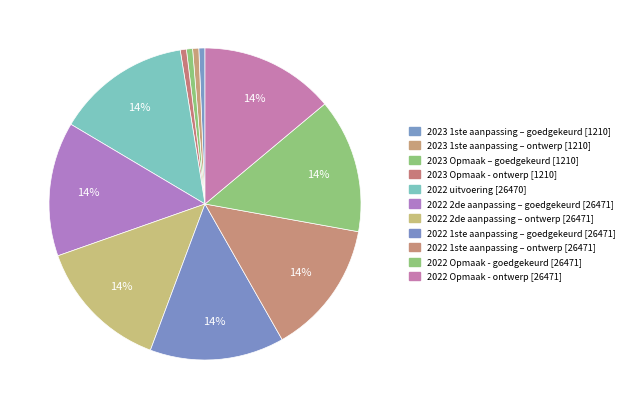

How many segments does this pie chart have?

11